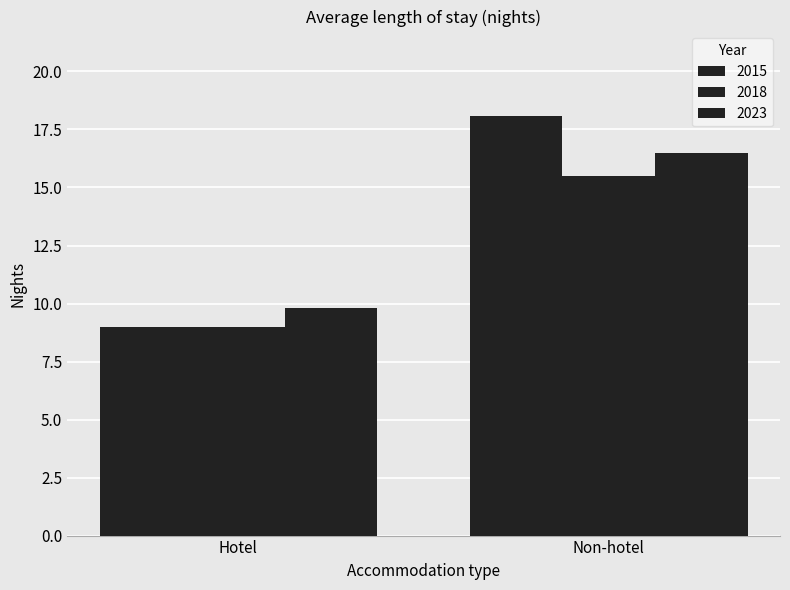

The value of 2023 at Non-hotel is 5.0. True or false?

False